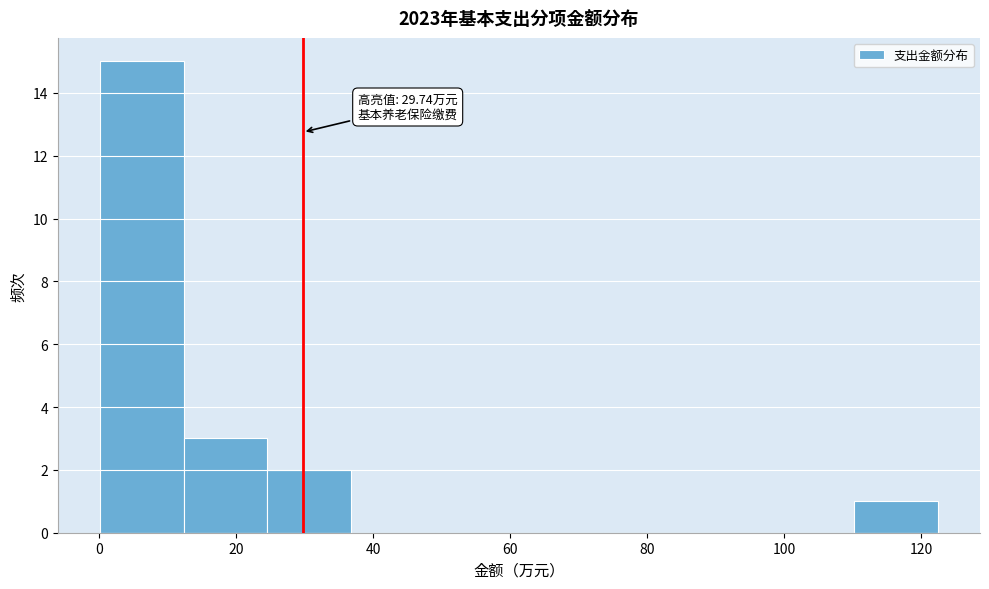

Over which range of the x-axis is the bar tallest?

0 to 12